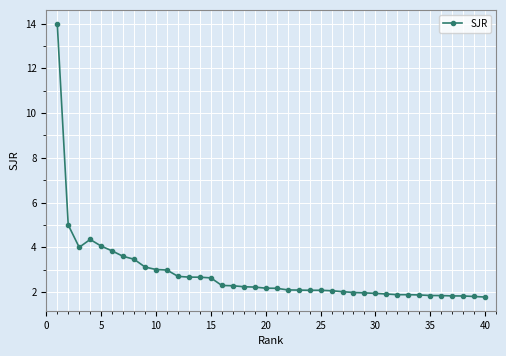

What is the difference between the maximum and second lowest values?

12.2